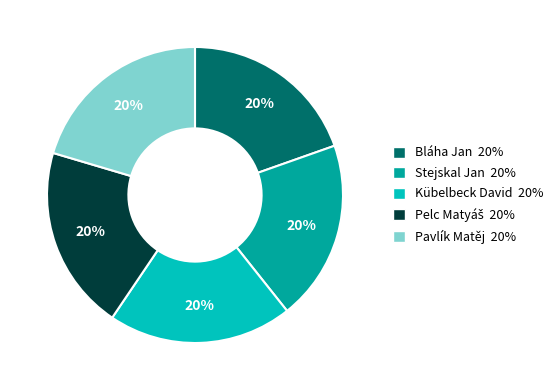

To the nearest percent, what is the combined percentage of Bláha Jan and Kübelbeck David?

40%